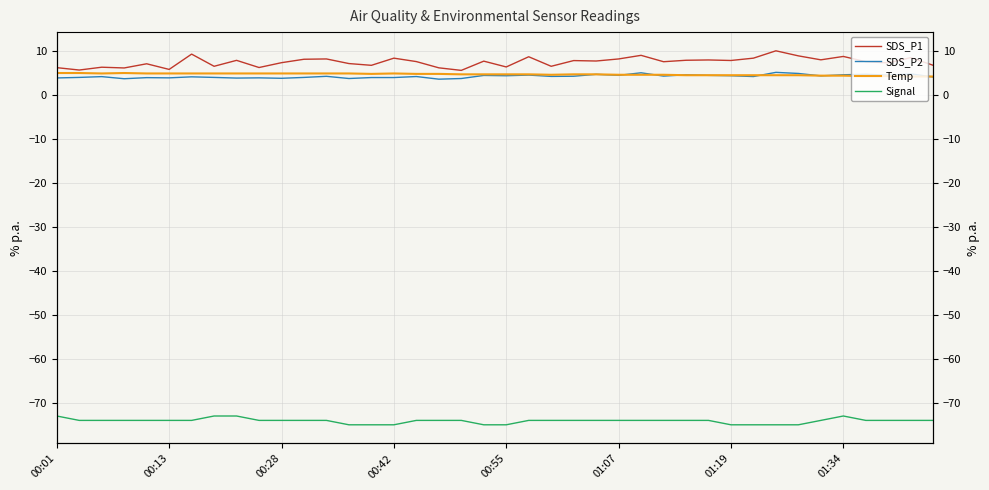

Which series ends up on top after the final intersection of Temp and SDS_P2?

Temp